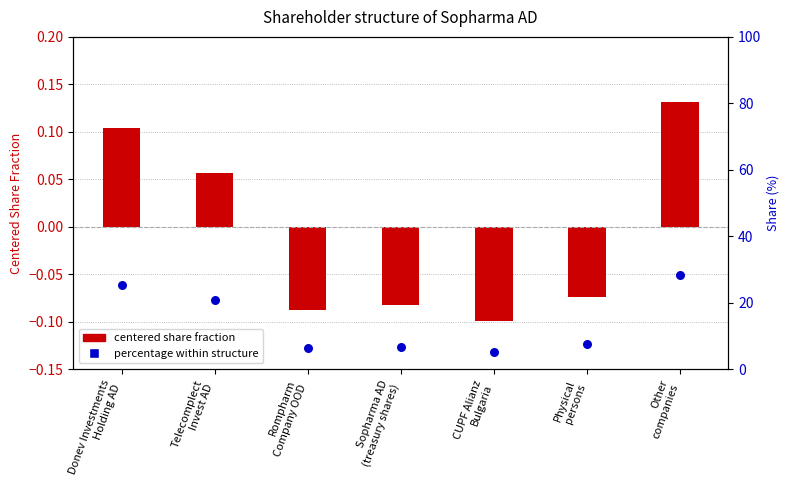

At how many categories does at least one series exceed 15?

3